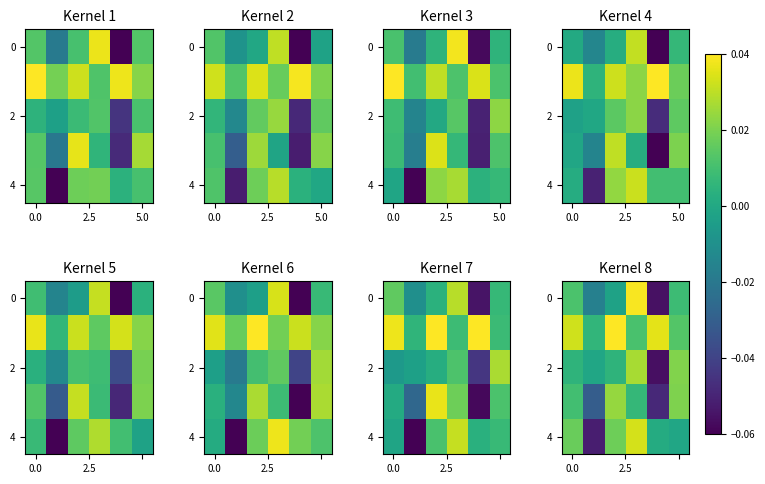

At which category is the sum across all series the highest?

3